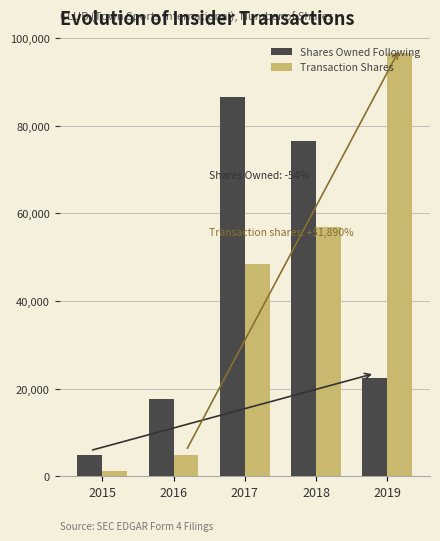

The Transaction Shares series shows 48475.0 at 2017. True or false?

True